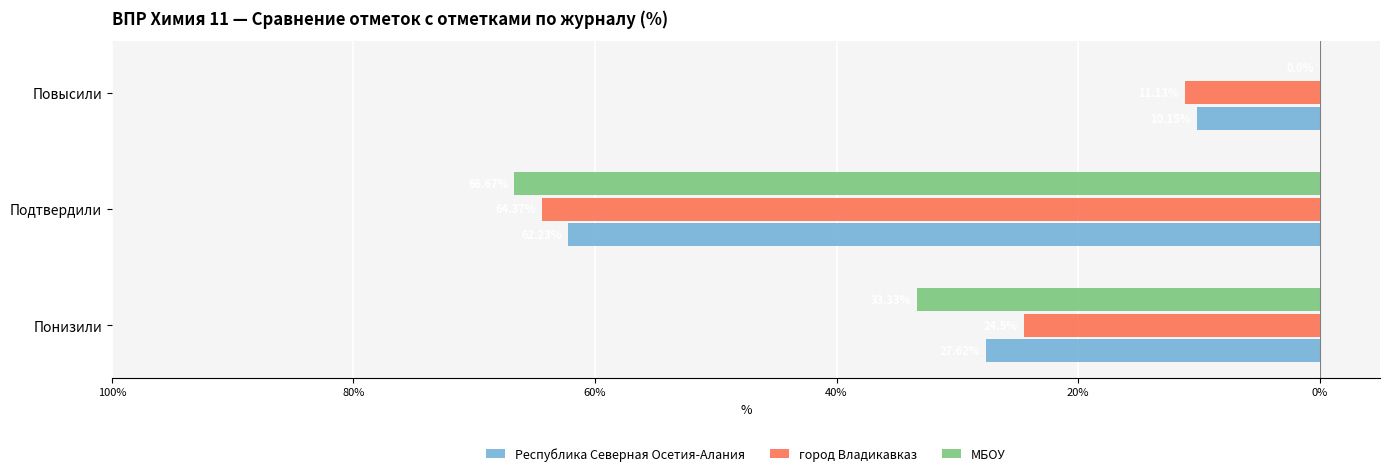

What are all the series names shown in the legend?

Республика Северная Осетия-Алания, город Владикавказ, МБОУ